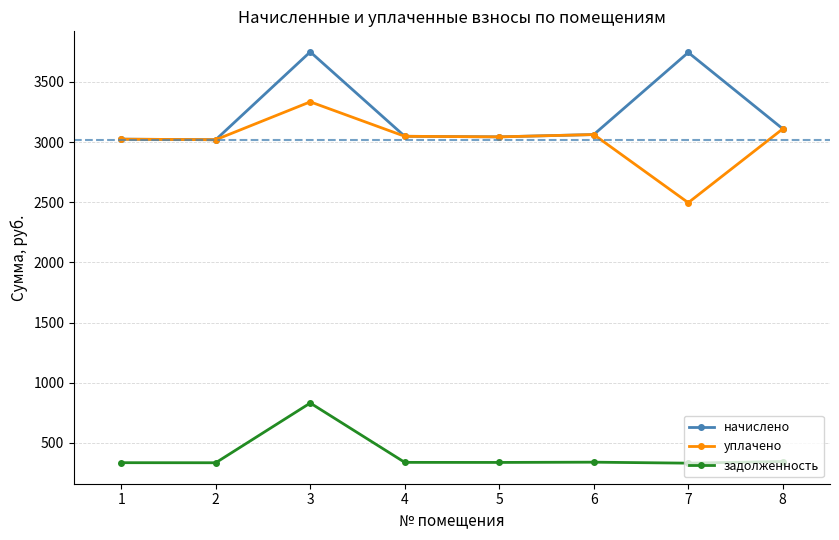

What is the average value of the задолженность series?

399.7